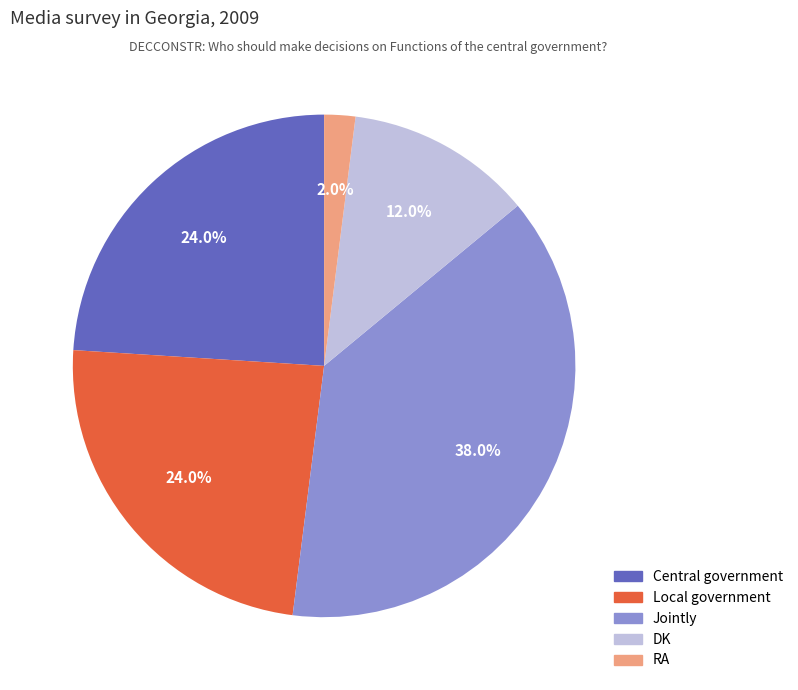

How many segments does this pie chart have?

5